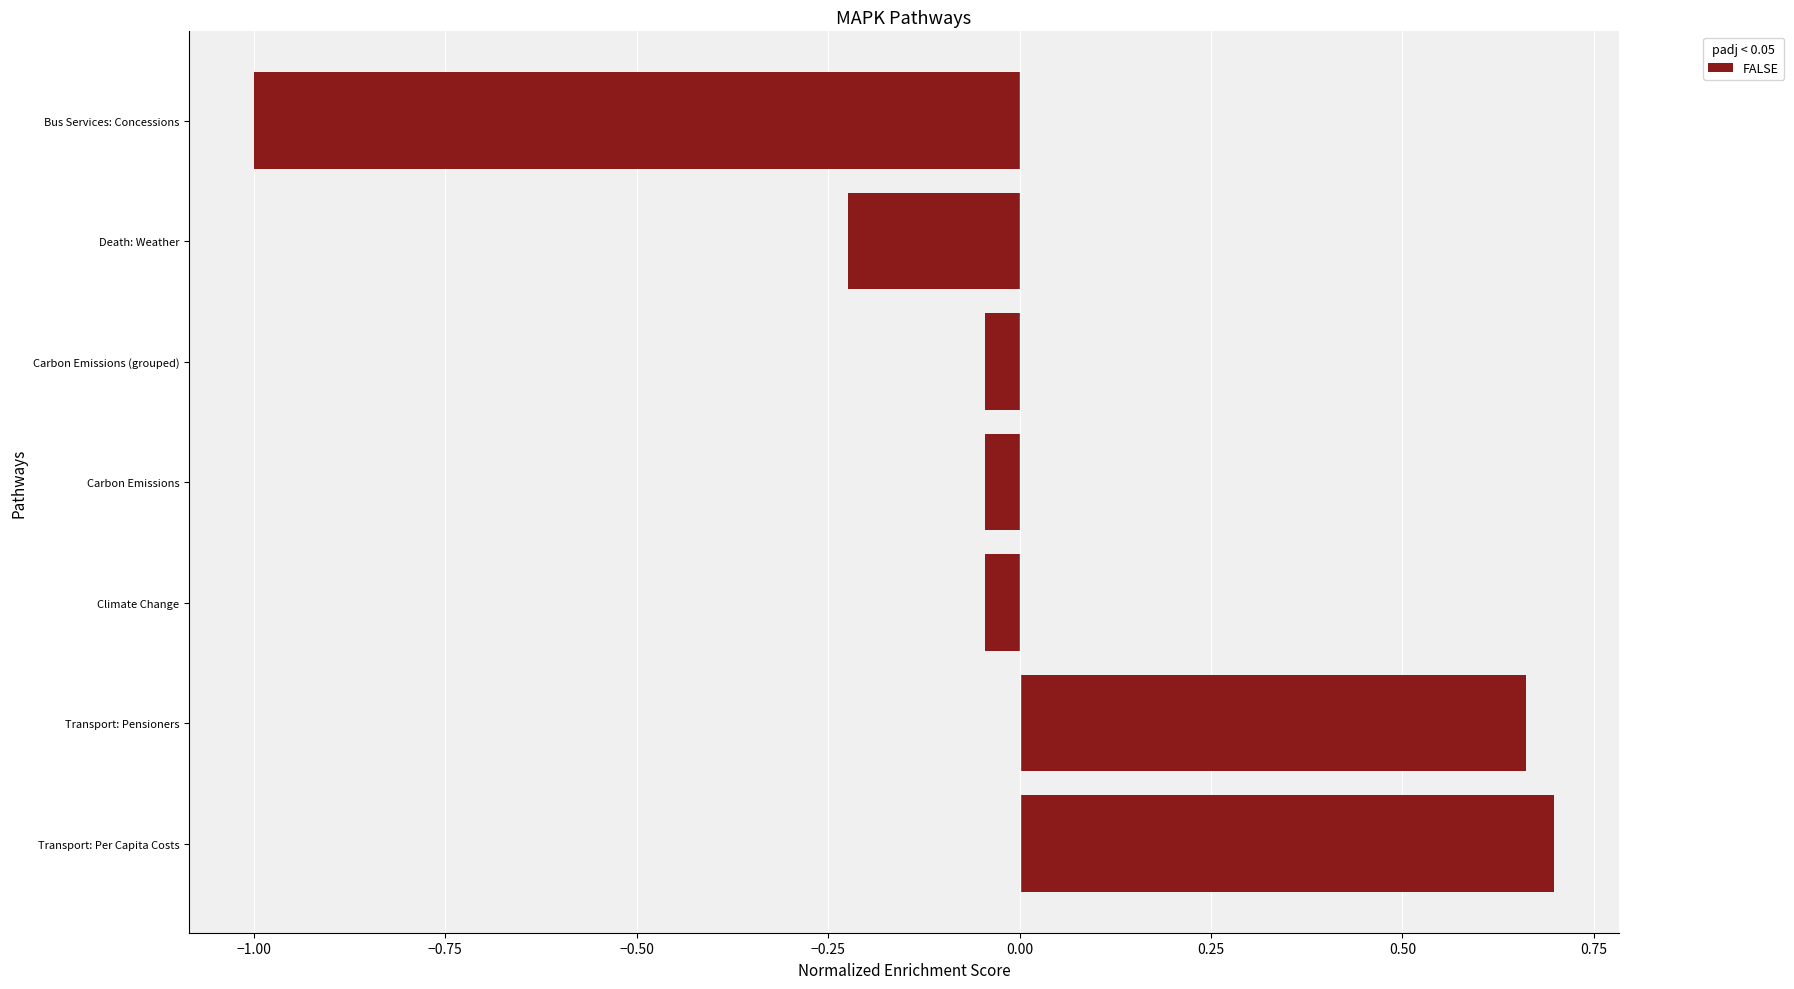

True or false: the data shows -1.0 at Bus Services: Concessions.

True